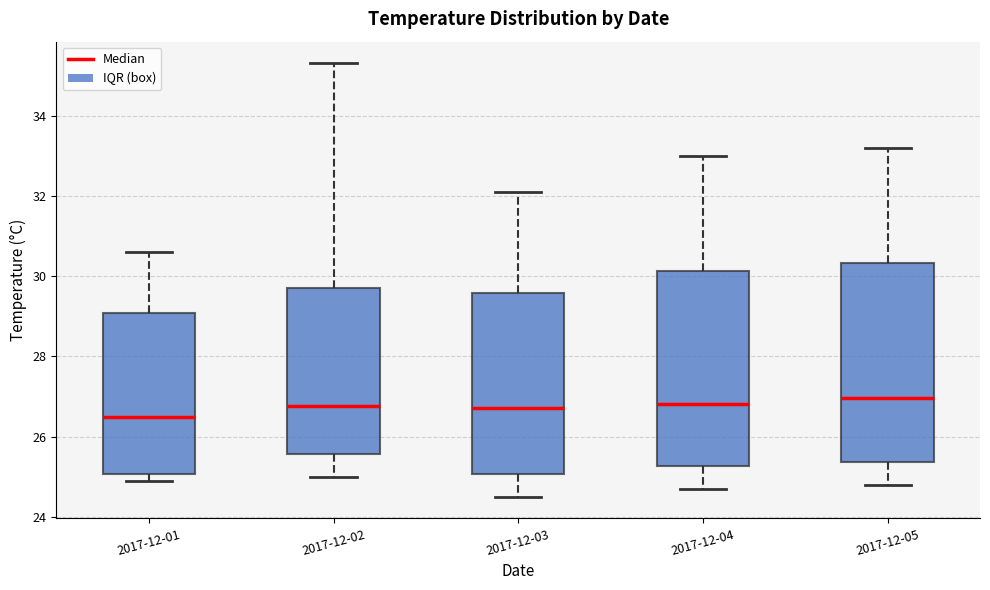

Reading left to right, read every box against the y-axis: the position of its median line, the range the box covers, and the ends of its whiskers. The values are not printed on the chart, so give them approximately, as read against the axis.

2017-12-01: median 26.6, box 25.0 to 29.0, whiskers 25.0 (just below the box's lower edge) to 30.6
2017-12-02: median 26.8, box 25.6 to 29.8, whiskers 25.0 to 35.4
2017-12-03: median 26.8, box 25.0 to 29.6, whiskers 24.6 to 32.2
2017-12-04: median 26.8, box 25.2 to 30.2, whiskers 24.8 to 33.0
2017-12-05: median 27.0, box 25.4 to 30.4, whiskers 24.8 to 33.2